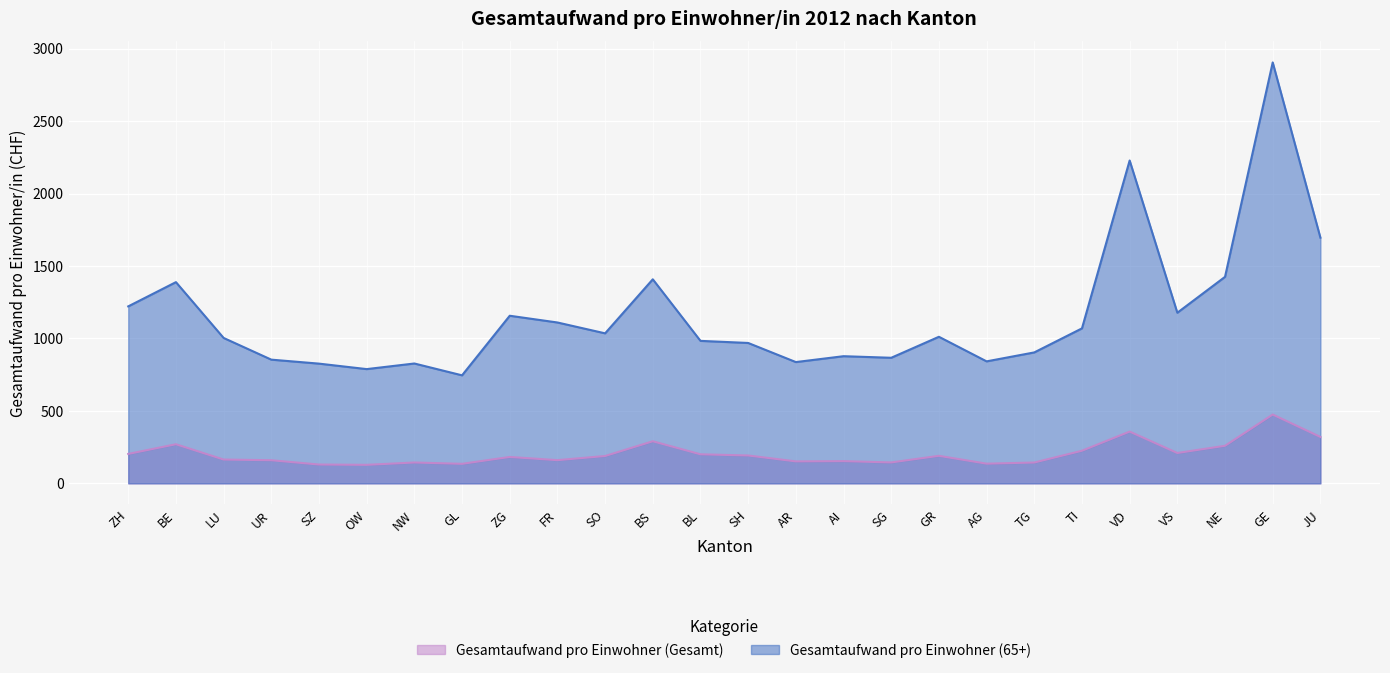

At which category does Gesamtaufwand pro Einwohner (65+) reach its first local valley?

OW